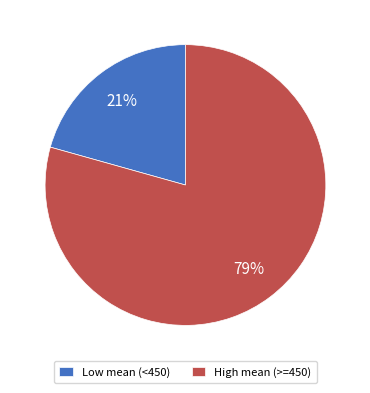

To the nearest percent, what percentage of the pie is High mean (>=450)?

79%